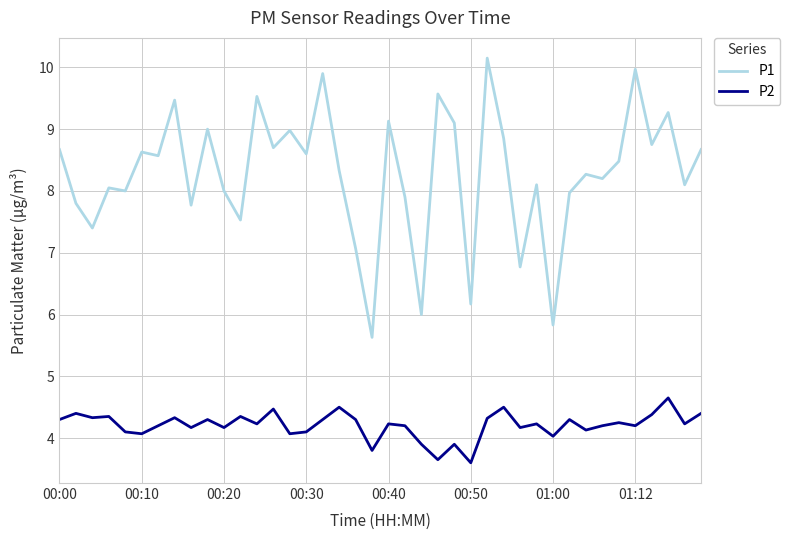

What is the highest value of the P2 series?

4.7